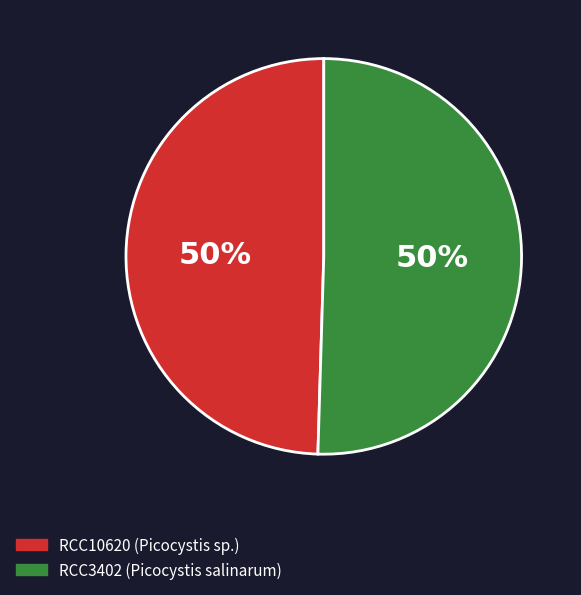

What percentage is the RCC10620 slice, to the nearest percent?

50%